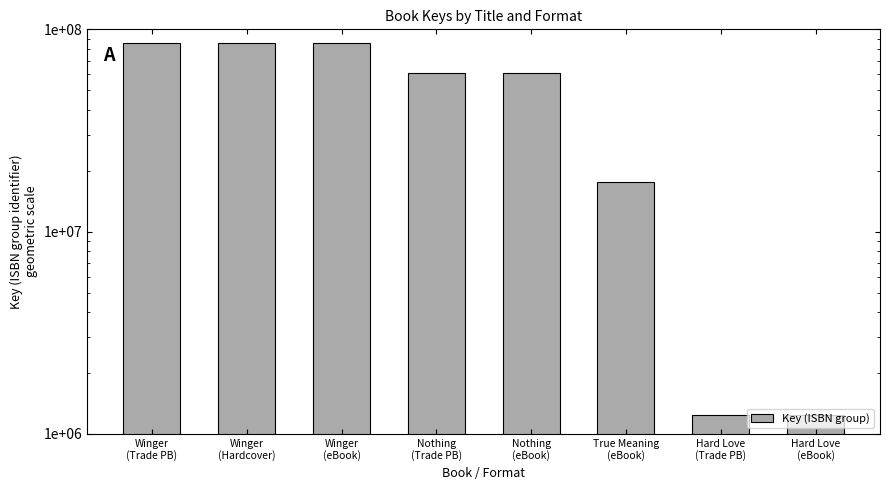

Reading left to right, list all the values displayed in this chart.

85999349	85999349	85999349	61166156	61166156	17574673	1234469	1234469